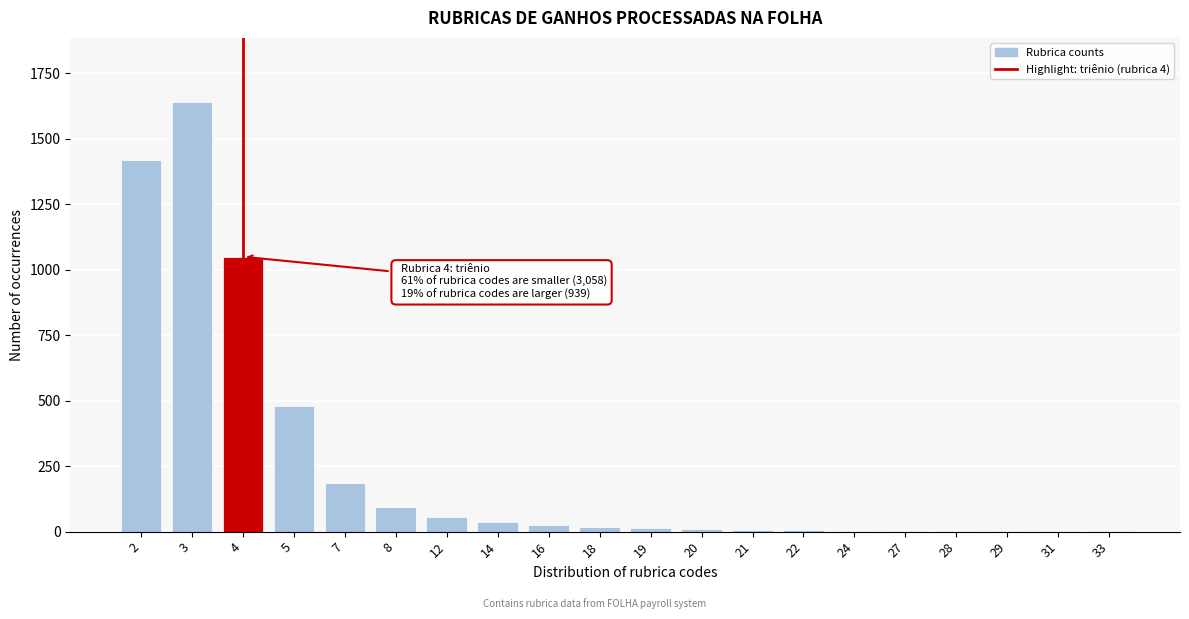

Approximately how many times larger is the value at 3 compared to 7?

8.9